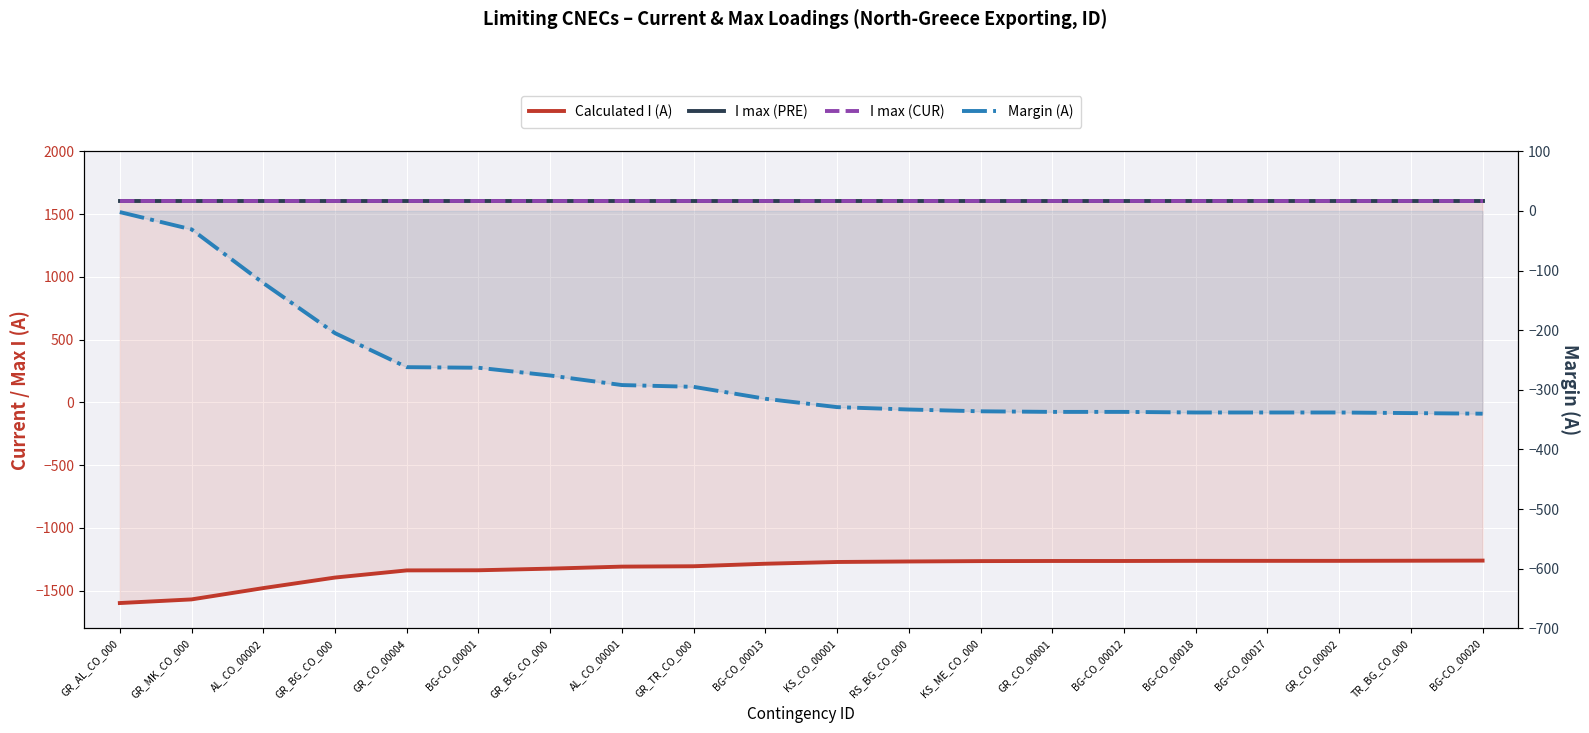

Rank the series by their maximum value, from lowest to highest.

Calculated I (A), Margin (A), I max (PRE), I max (CUR)